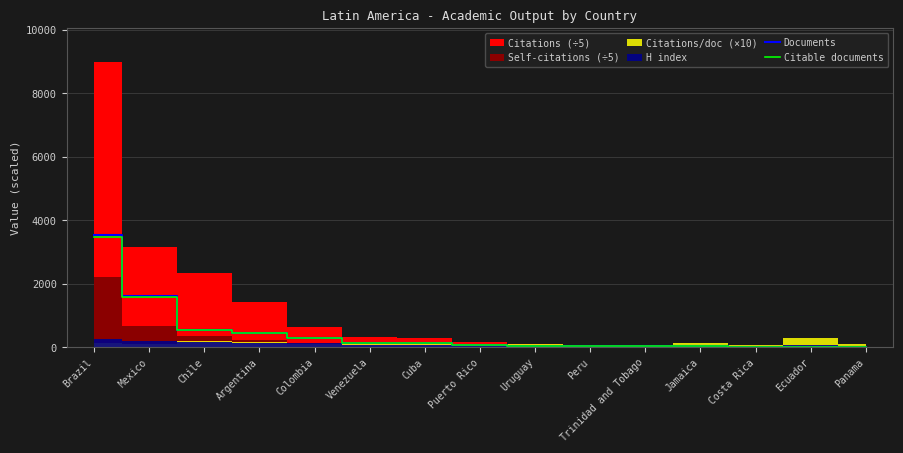

What is the label of the 2nd point from the right?

Ecuador